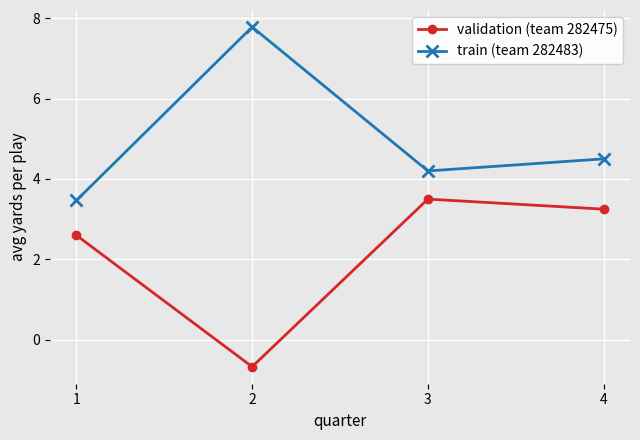

True or false: validation (team 282475) and train (team 282483) cross at least once.

False